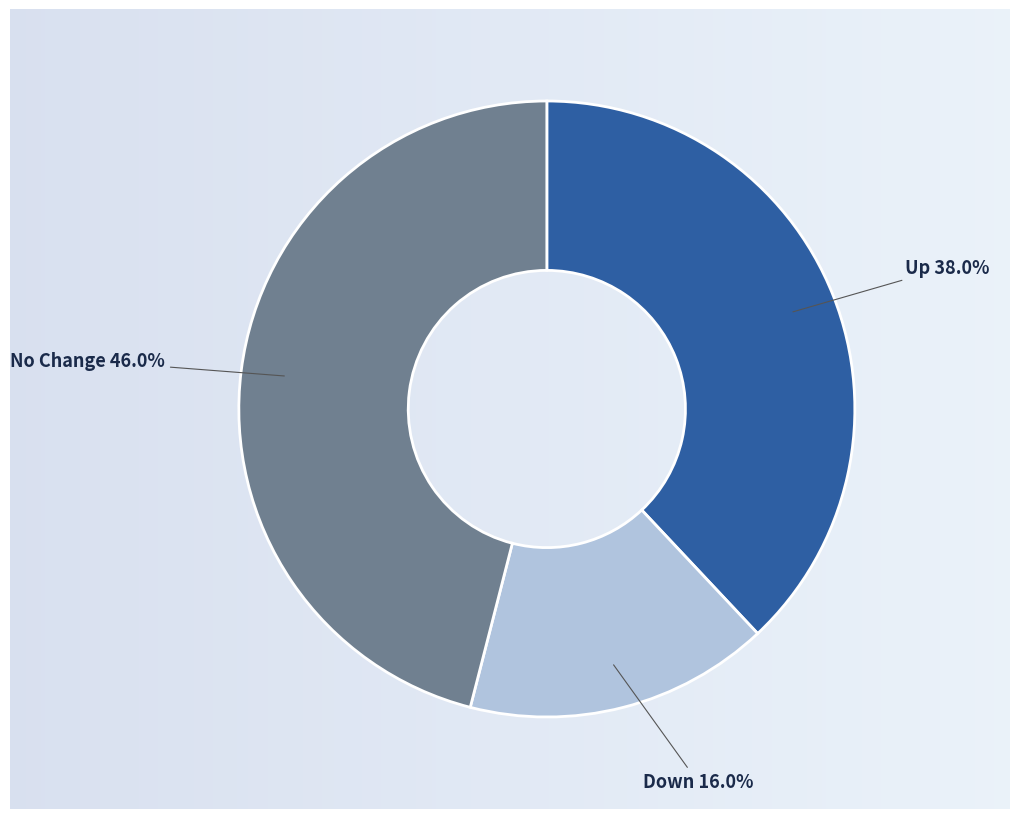

Does any single category account for the majority?

No